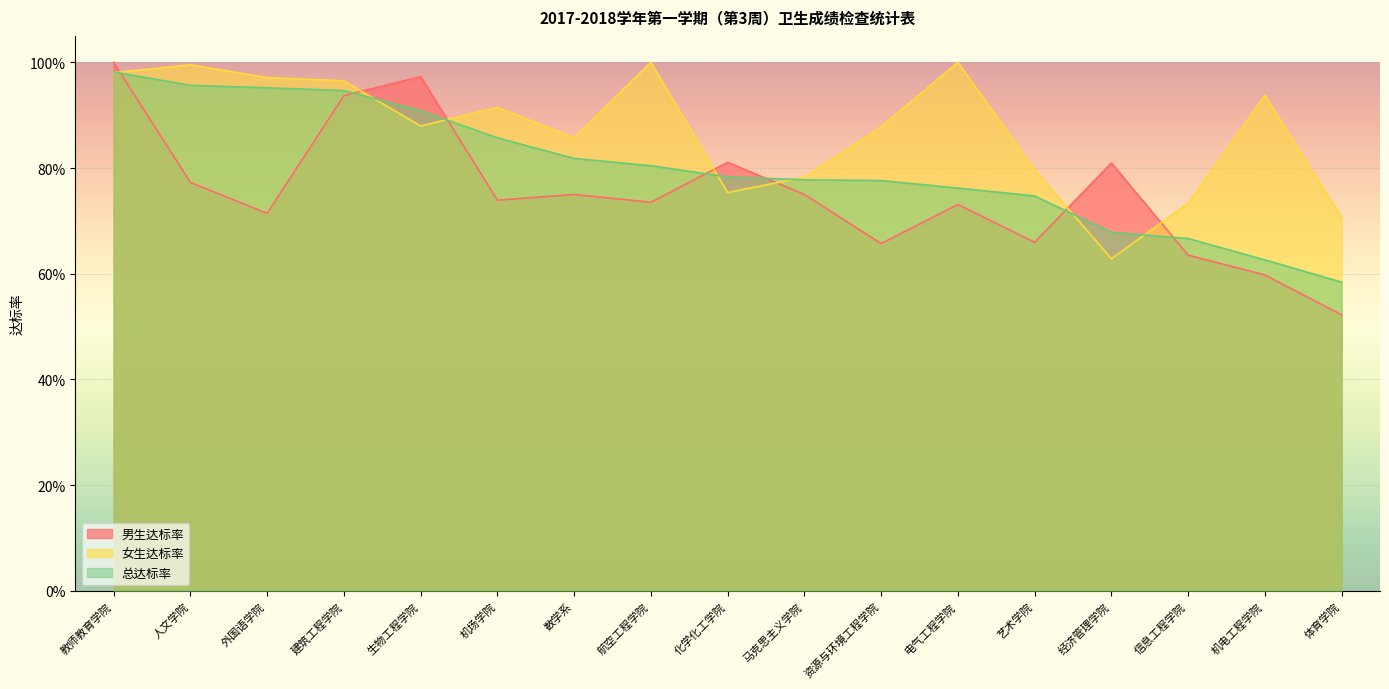

Is it true that 总达标率 equals 1.6 at 人文学院?

False